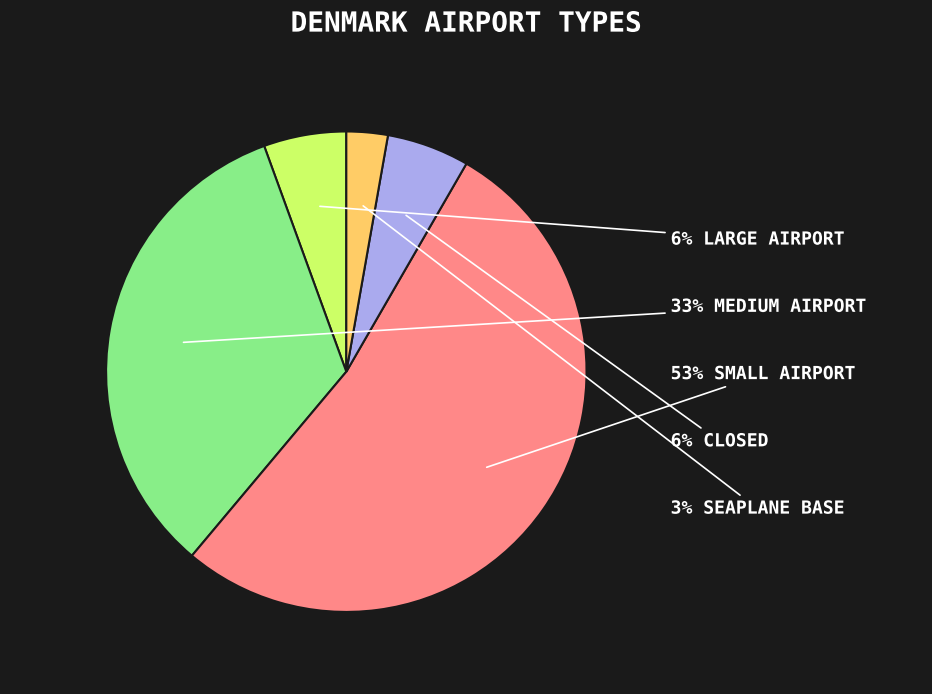

Is there any slice that represents more than half of the pie?

Yes